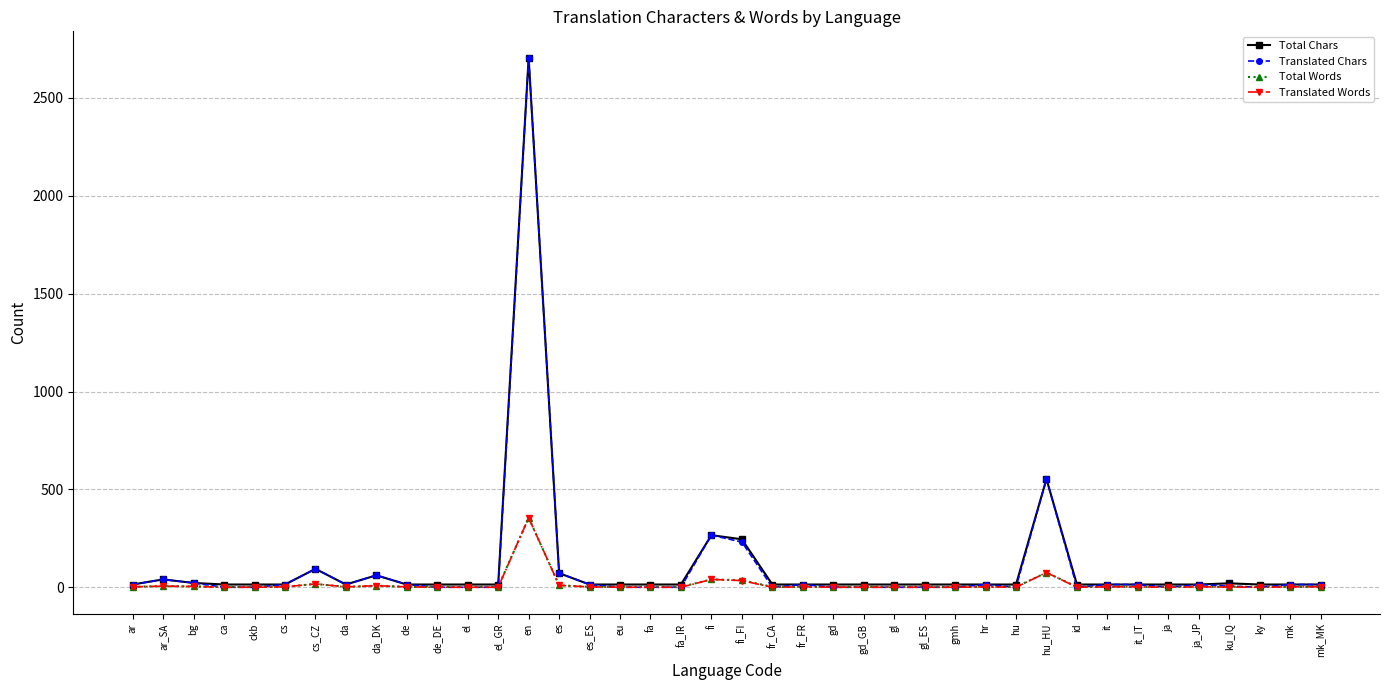

At which category is the sum across all series the highest?

en